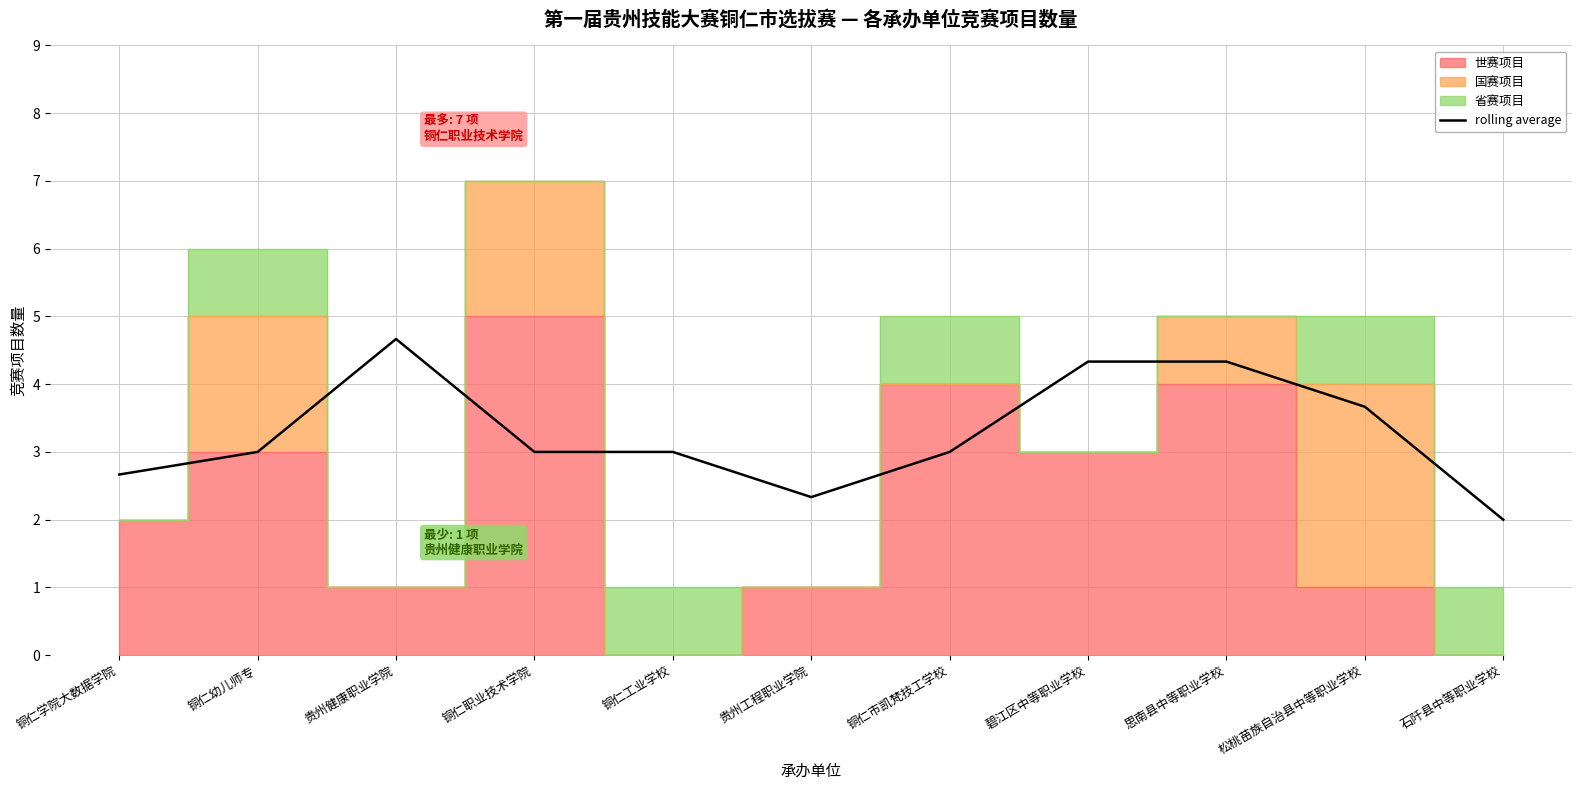

Where is the first local maximum?

贵州健康职业学院